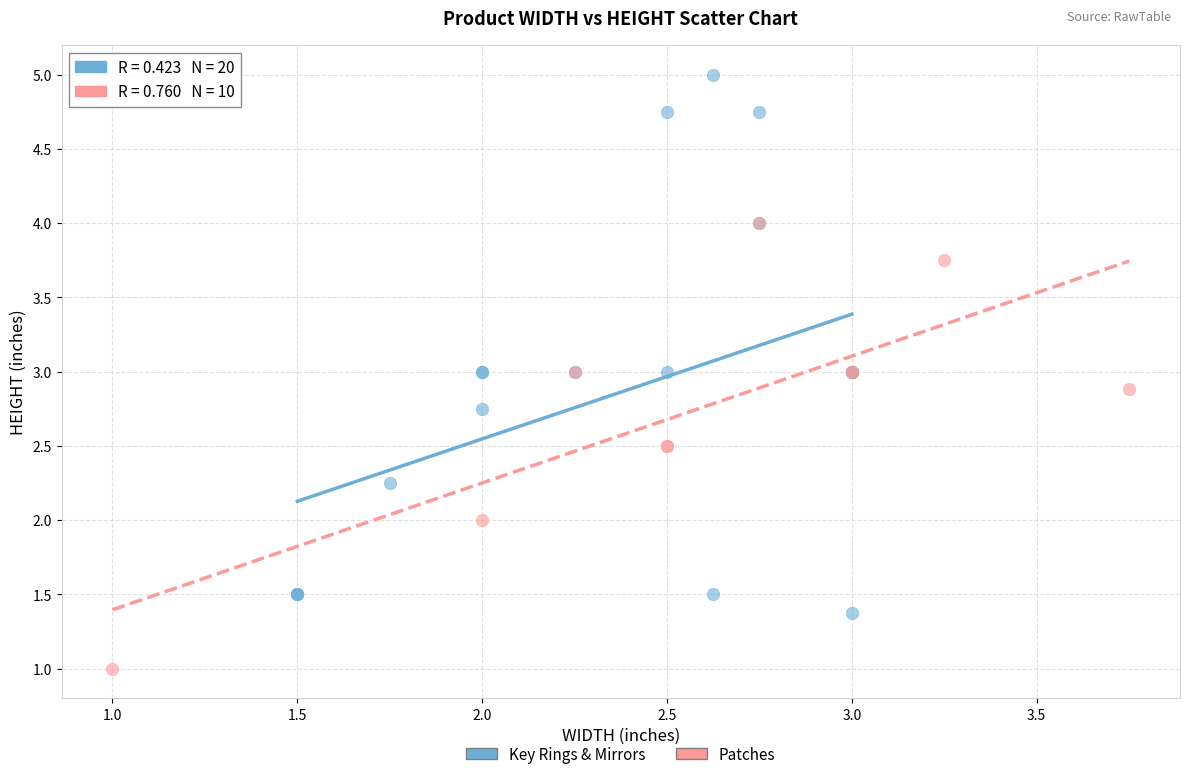

Which series has the largest Y range (max minus min)?

Key Rings & Mirrors